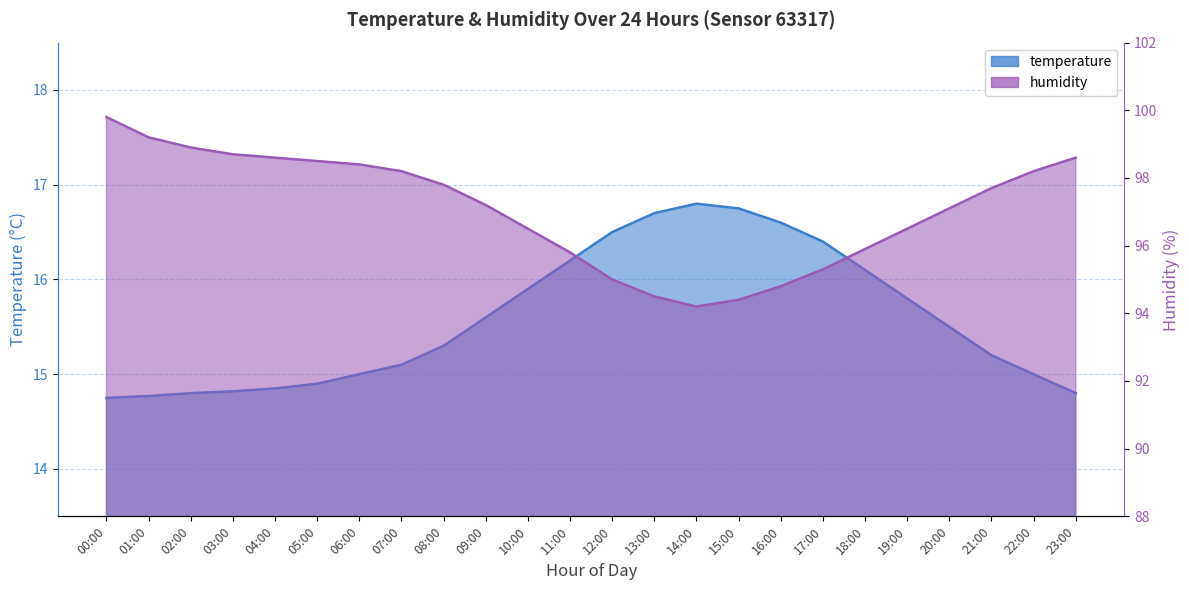

Rank the series by their maximum value, from highest to lowest.

humidity, temperature